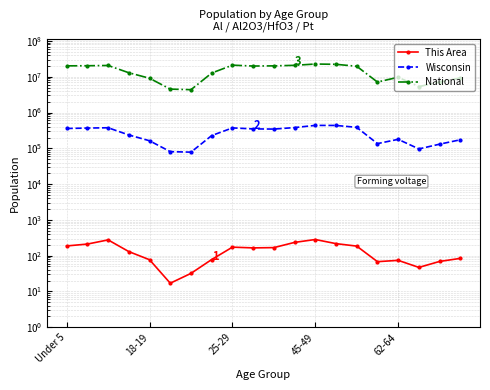

Is it true that National equals 22708591 at 45-49?

True